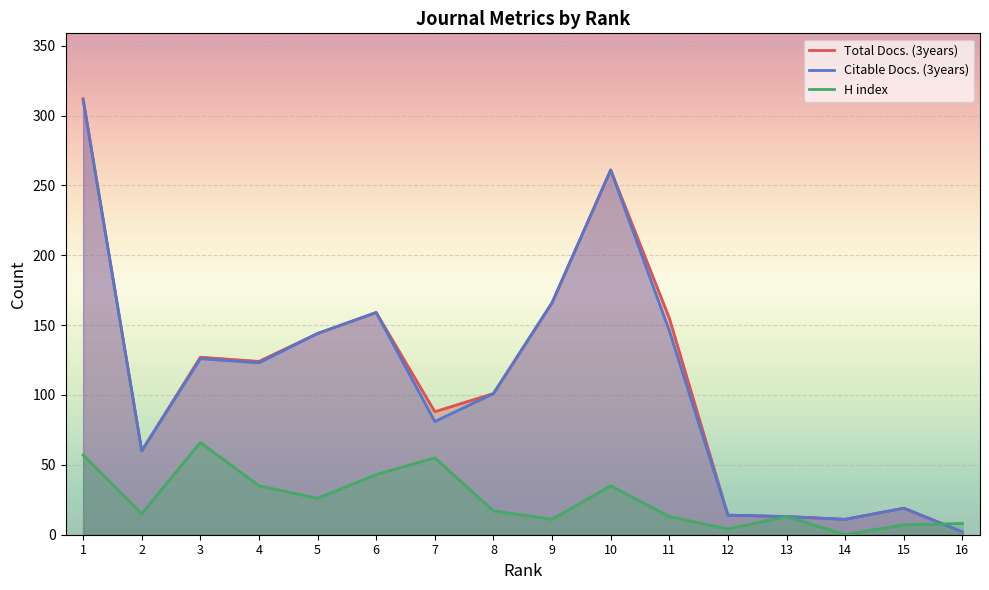

What is the sum of all Total Docs. (3years) values?

1756